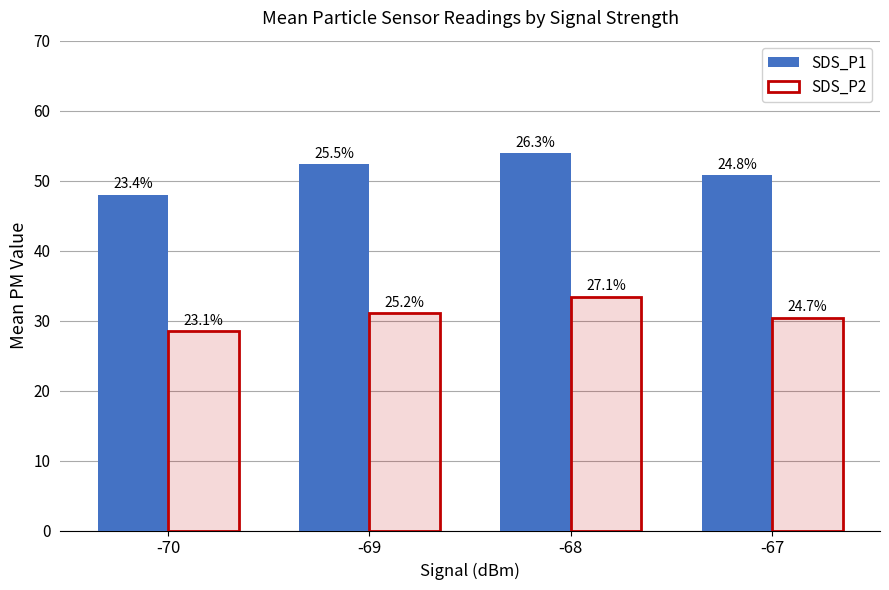

At which category does the chart reach its peak across all series?

-68